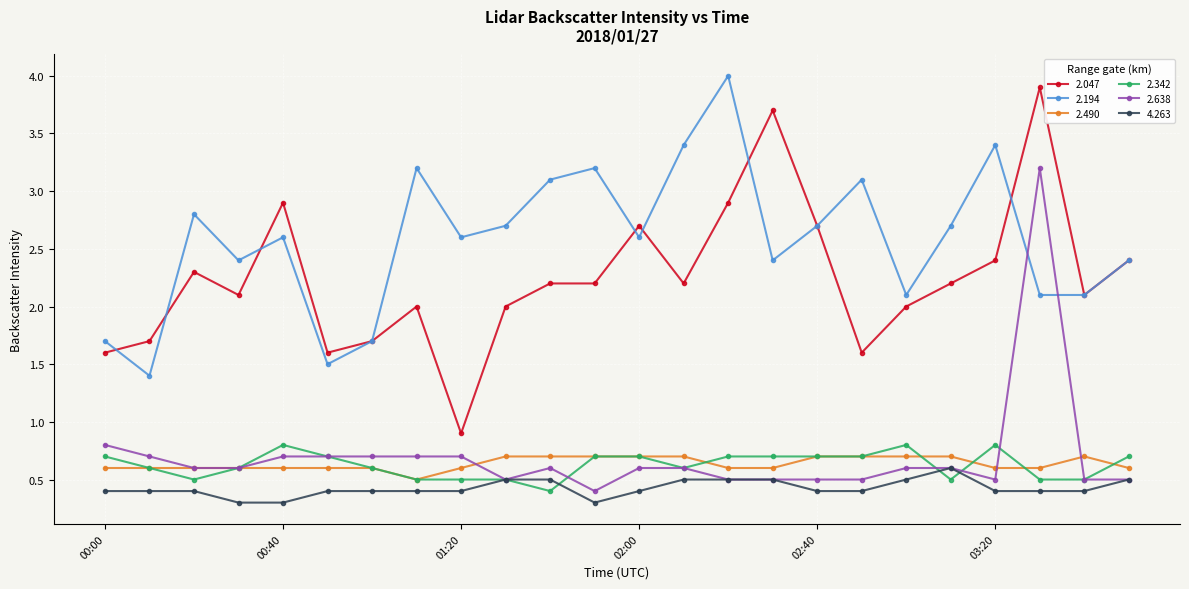

Which series has the widest spread of values?

2.047